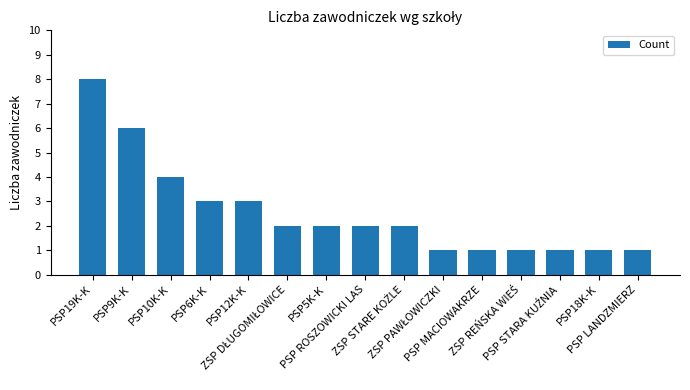

The value at PSP10K-K is 2. True or false?

False